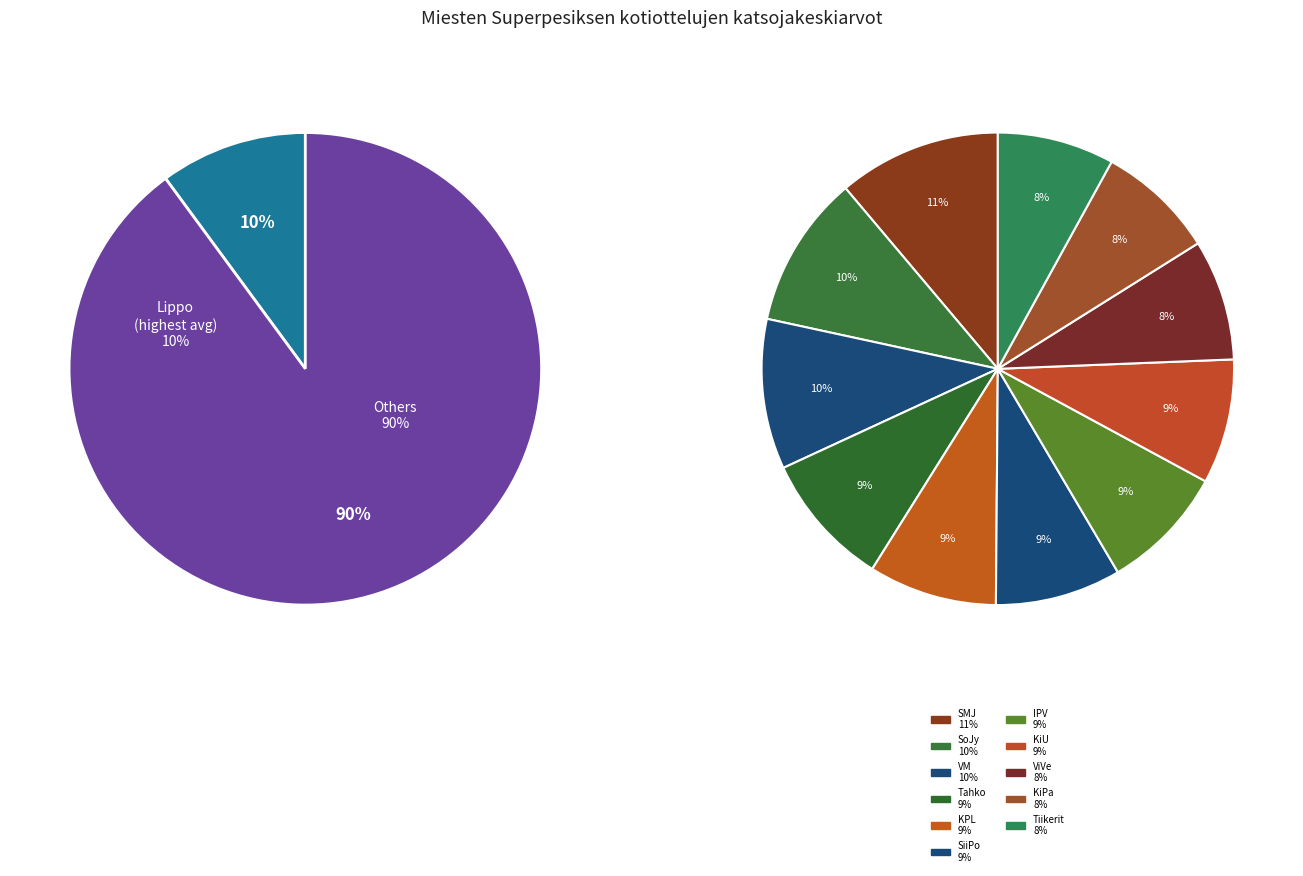

Combined, do IPV and SoJy account for over 50%?

No